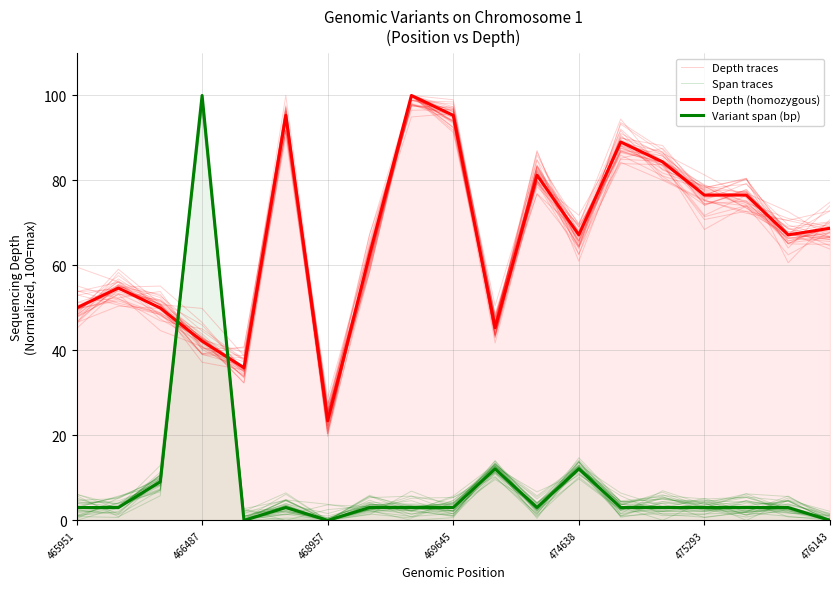

True or false: Variant span (bp) has a value of 4.0 at 11.

False